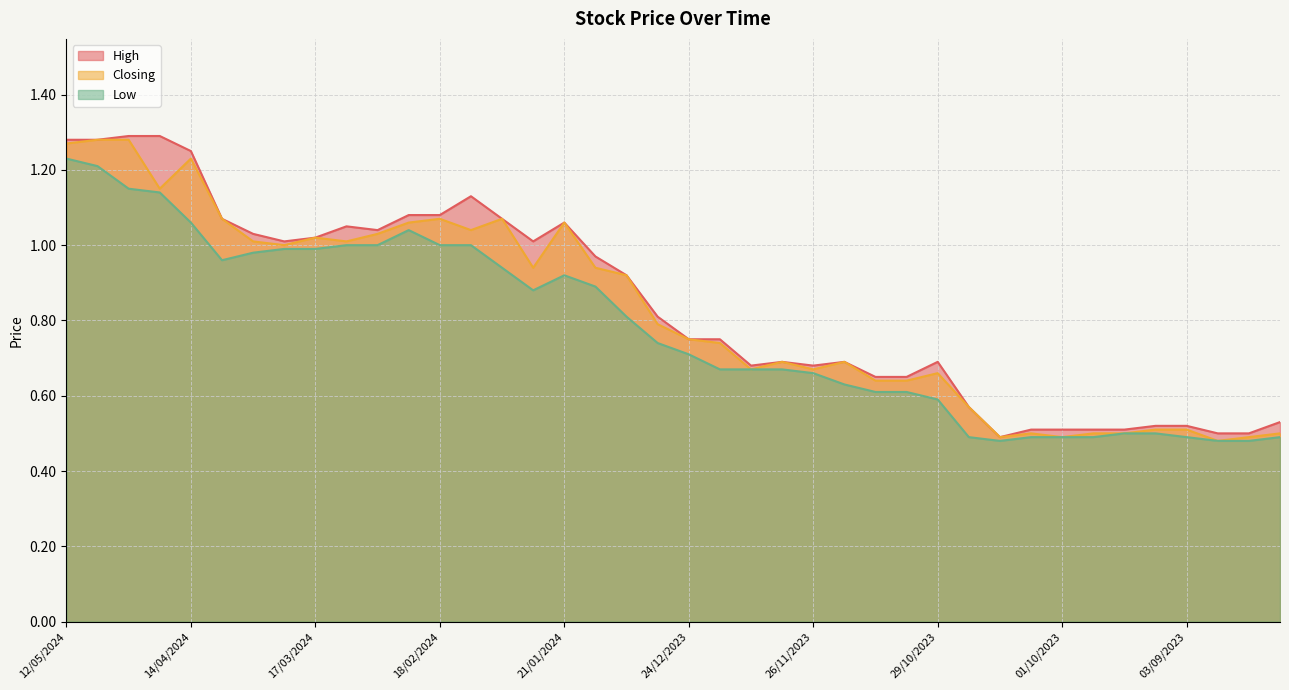

Which series has the widest spread of values?

High